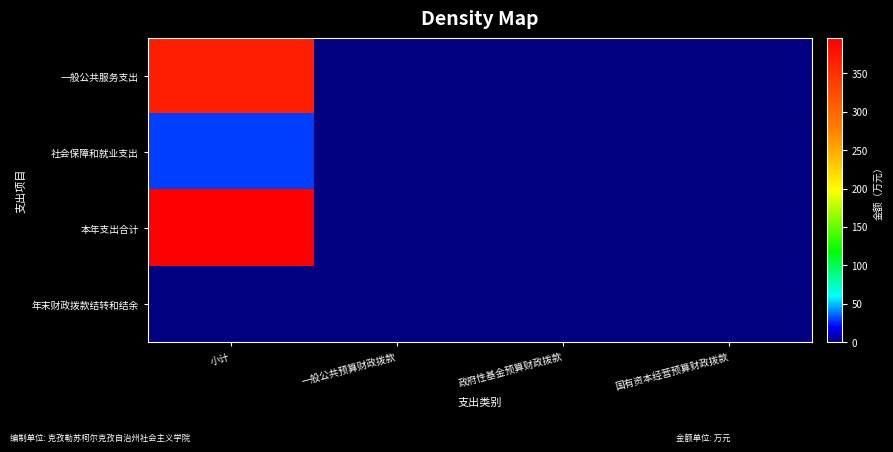

Reading right to left, extract all data points from this chart.

一般公共服务支出: 国有资本经营预算财政拨款=0.0	政府性基金预算财政拨款=0.0	一般公共预算财政拨款=0.0	小计=364.9
社会保障和就业支出: 国有资本经营预算财政拨款=0.0	政府性基金预算财政拨款=0.0	一般公共预算财政拨款=0.0	小计=30.2
本年支出合计: 国有资本经营预算财政拨款=0.0	政府性基金预算财政拨款=0.0	一般公共预算财政拨款=0.0	小计=395.1
年末财政拨款结转和结余: 国有资本经营预算财政拨款=0.0	政府性基金预算财政拨款=0.0	一般公共预算财政拨款=0.0	小计=0.0